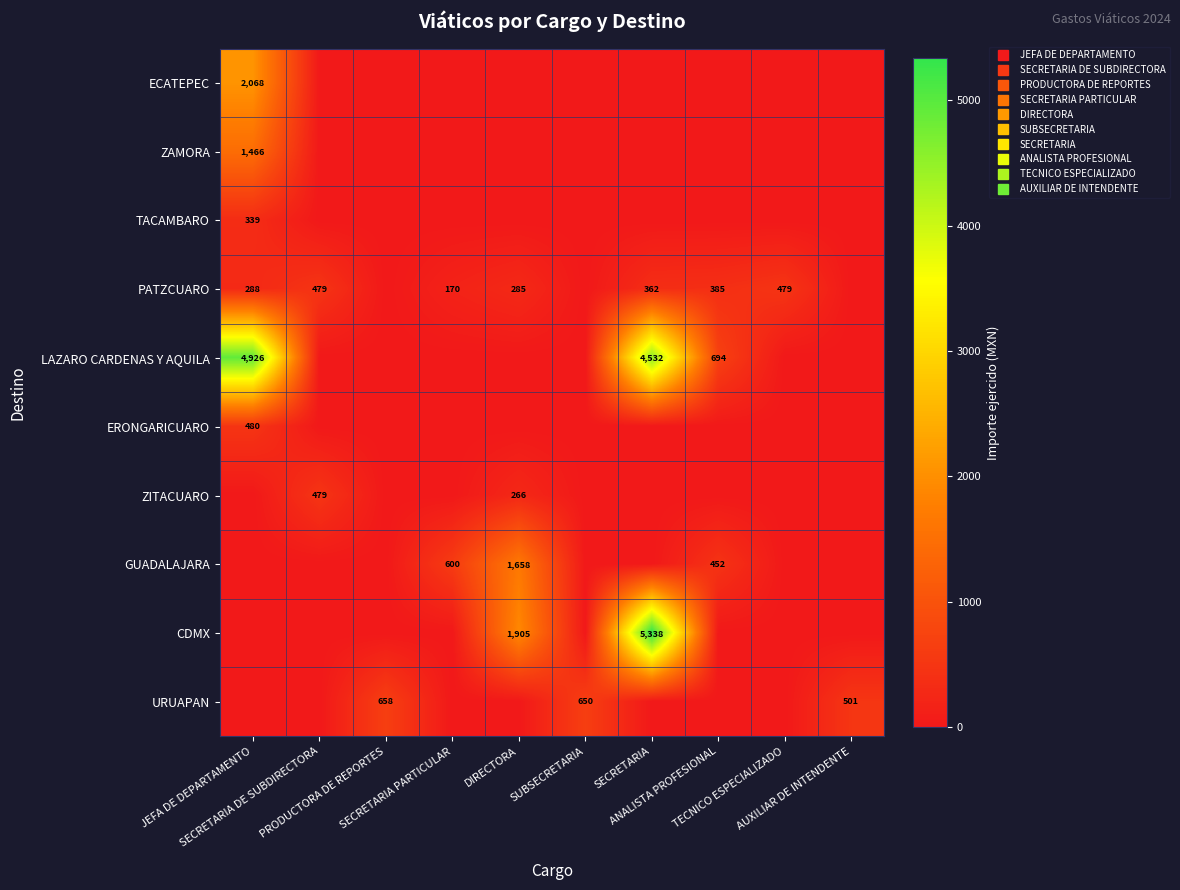

Rank the series at AUXILIAR DE INTENDENTE from highest to lowest value.

URUAPAN, ECATEPEC, ZAMORA, TACAMBARO, PATZCUARO, LAZARO CARDENAS Y AQUILA, ERONGARICUARO, ZITACUARO, GUADALAJARA, CDMX